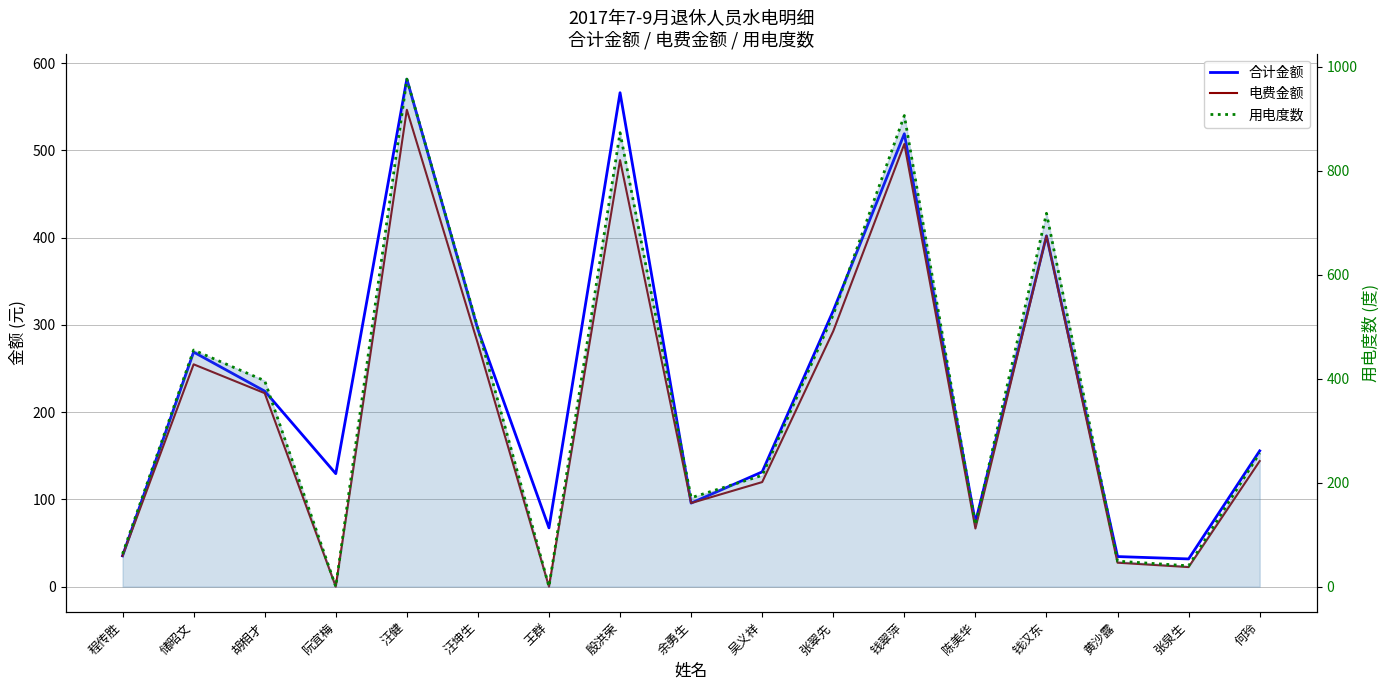

What is the sum of the 电费金额 values at 张泉生 and 吴义祥?

142.2